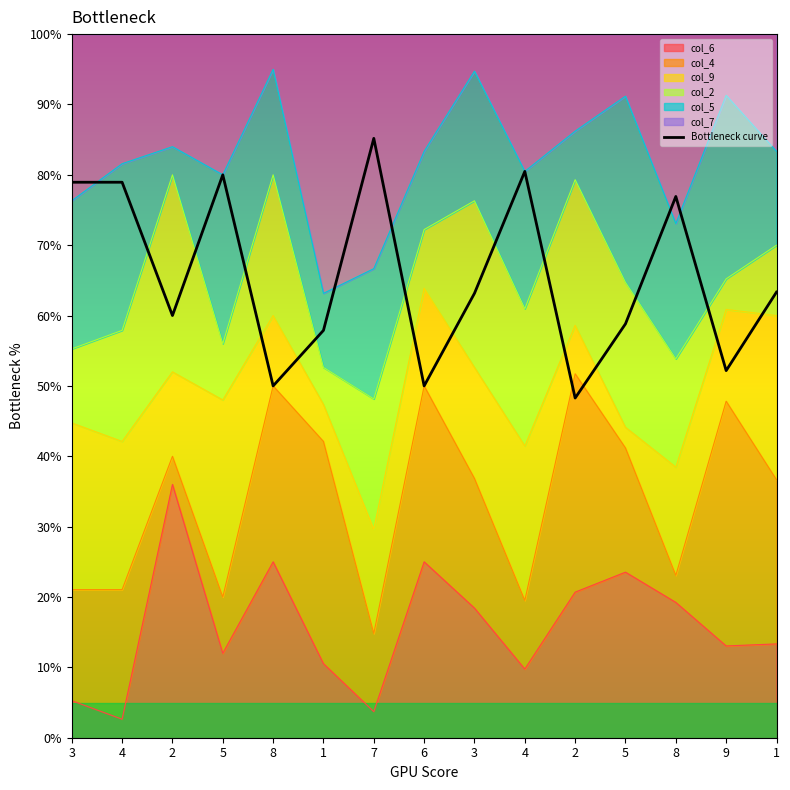

Where does the data first go above 63?

3